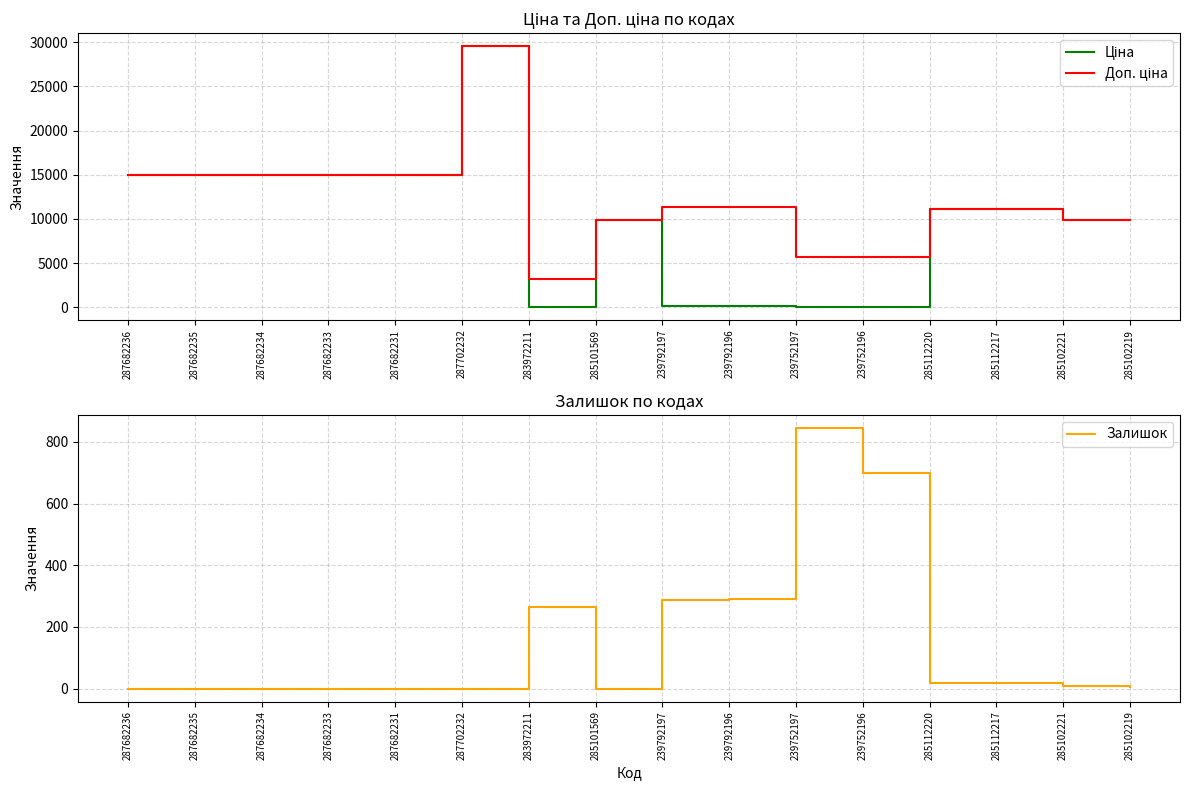

What is the label of the 14th point from the right?

287682234